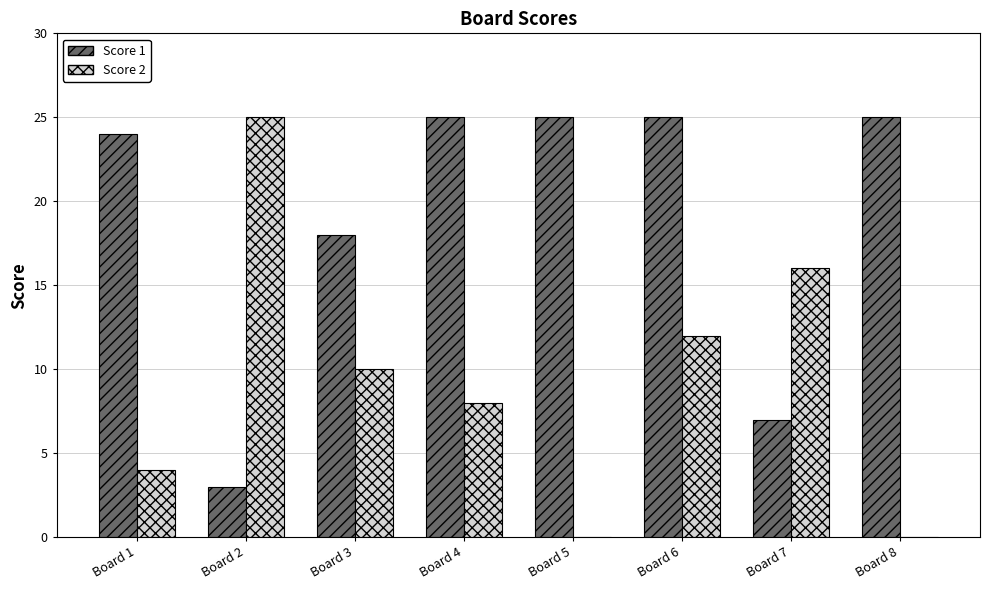

Does the chart contain stacked bars?

No